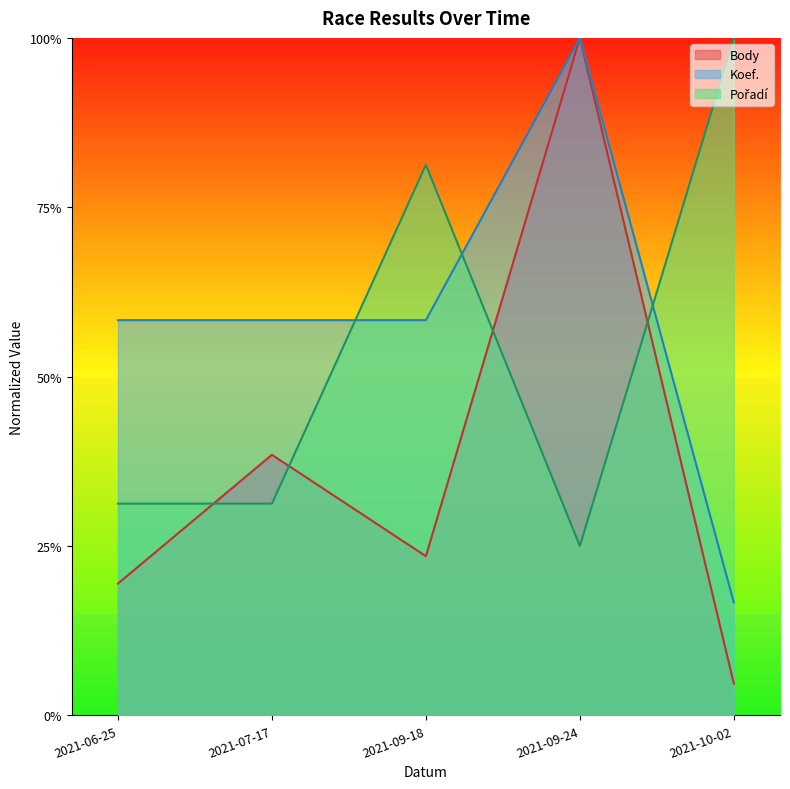

Read the Koef. value at 2021-10-02.

0.2